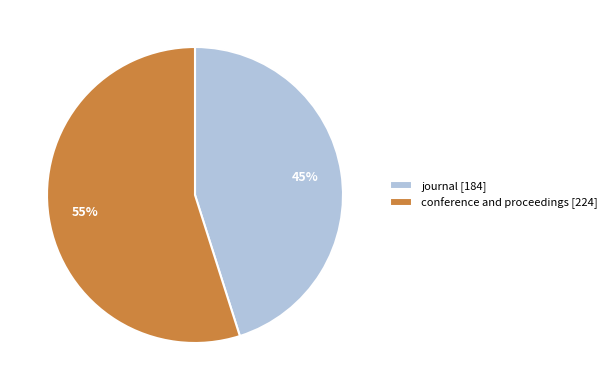

Does conference and proceedings represent more than half of the total?

Yes